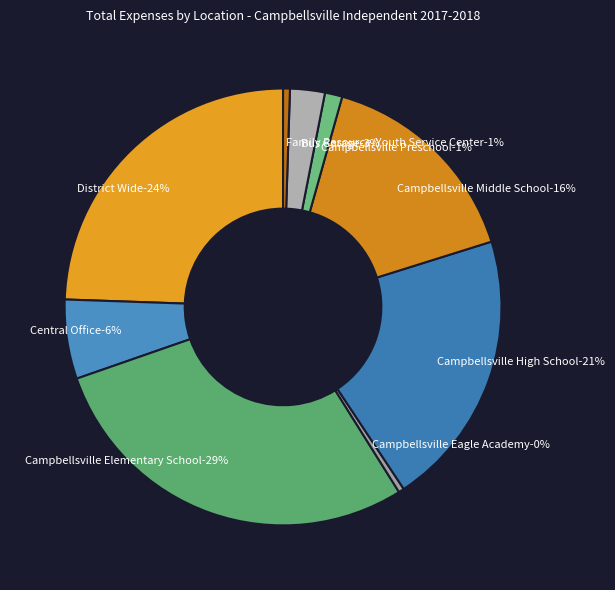

Does Campbellsville Elementary School account for over 50% of the chart?

No